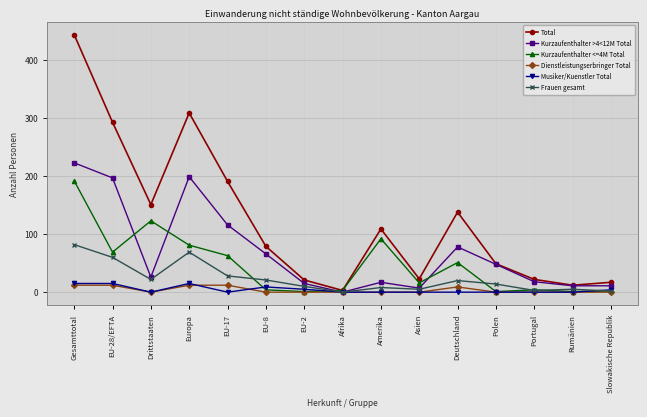

What are all the series names shown in the legend?

Total, Kurzaufenthalter >4<12M Total, Kurzaufenthalter <=4M Total, Dienstleistungserbringer Total, Musiker/Kuenstler Total, Frauen gesamt